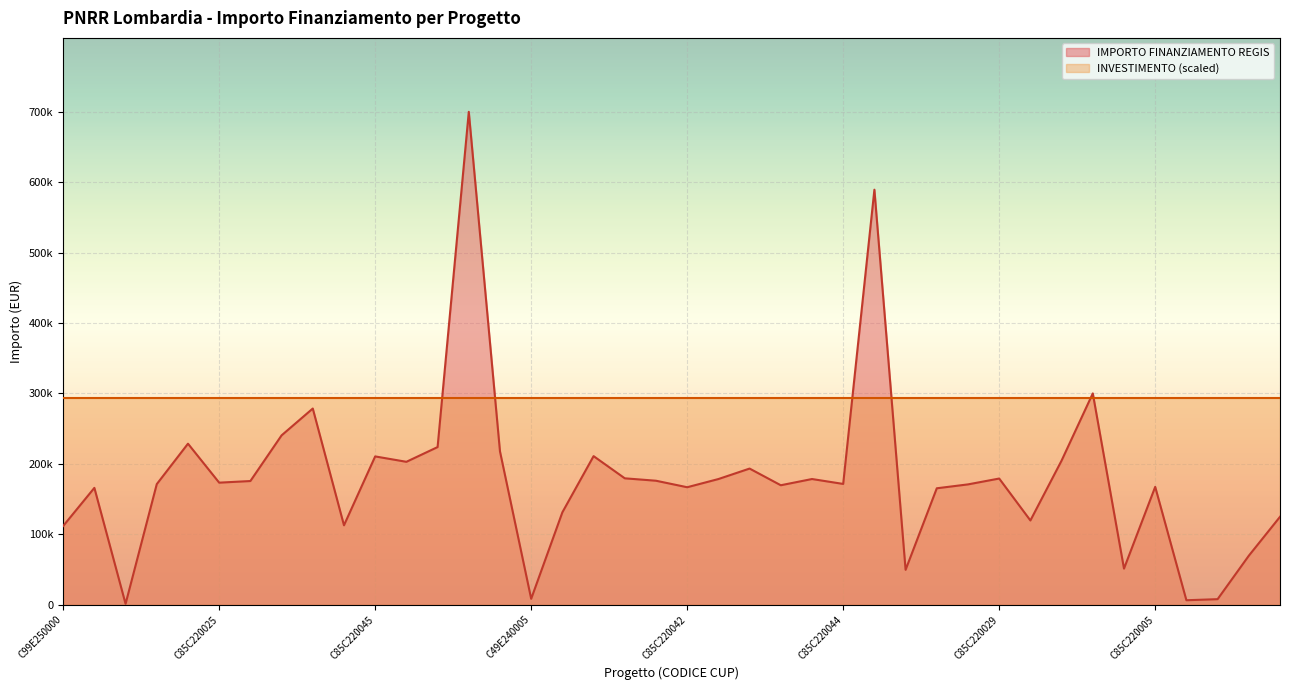

What value does the data have at C85C22003950008?

223771.4